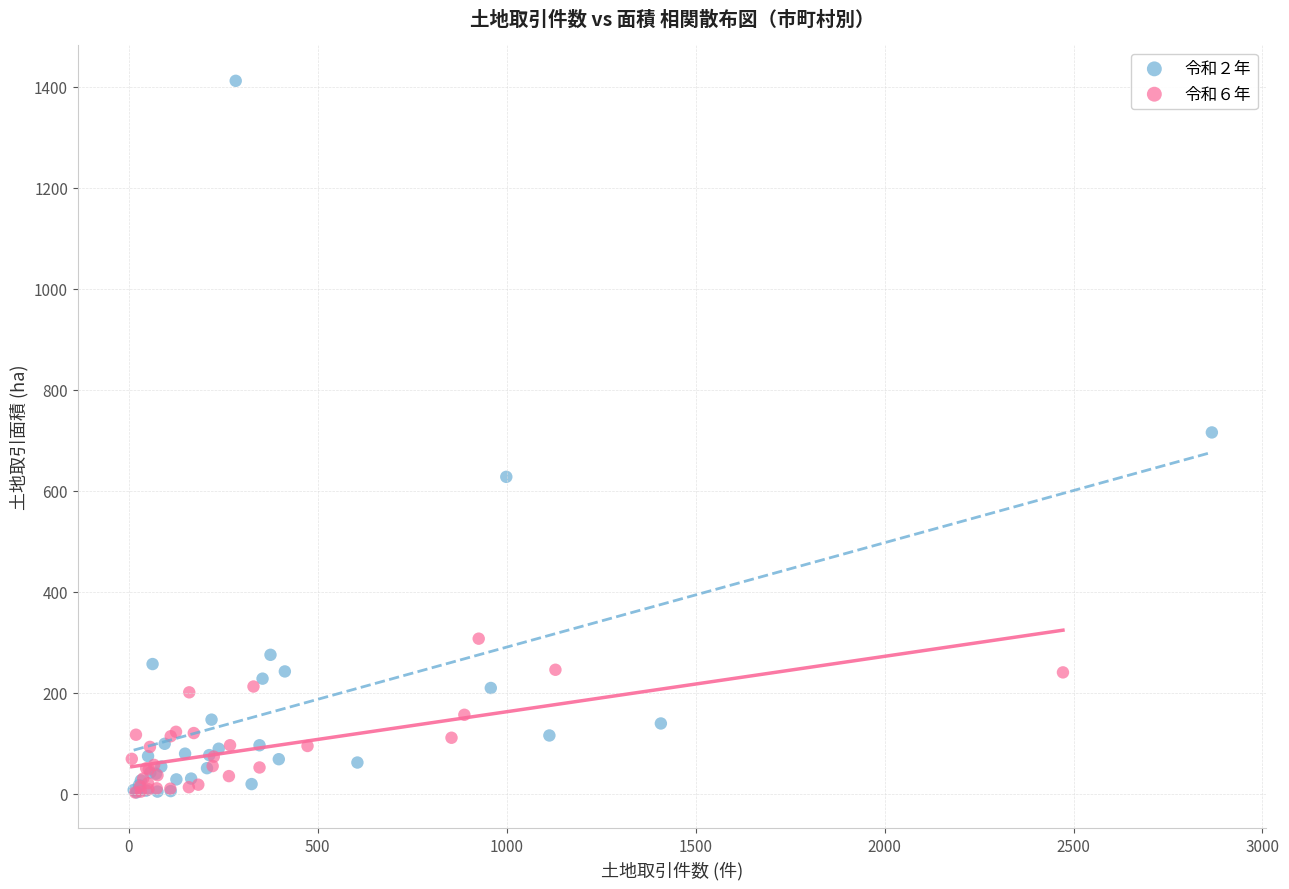

Which series reaches the maximum Y coordinate?

令和２年